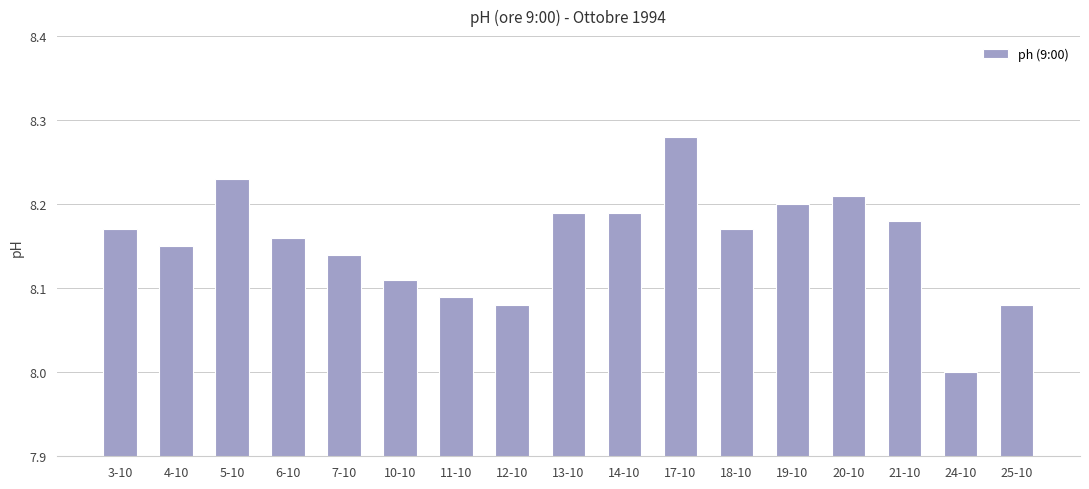

What is the sum of all values?

138.6